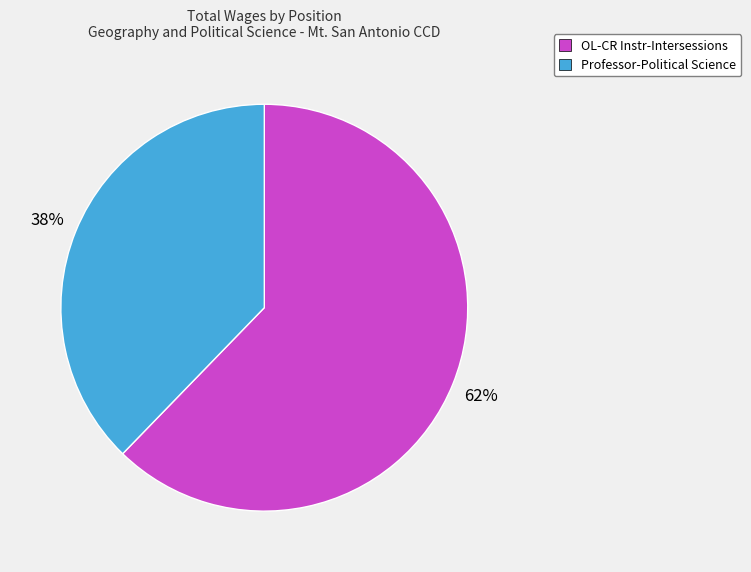

Is it true that Professor-Political Science is 48% of the pie?

False